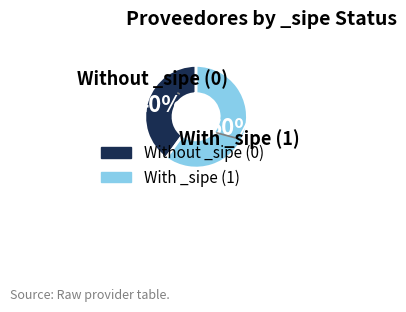

To the nearest percent, what is the difference between the largest and smallest slice percentages?

20%